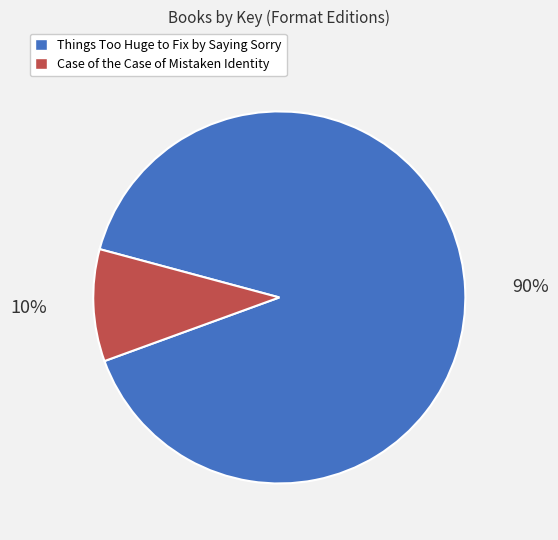

True or false: Things Too Huge to Fix by Saying Sorry accounts for 75% of the total.

False